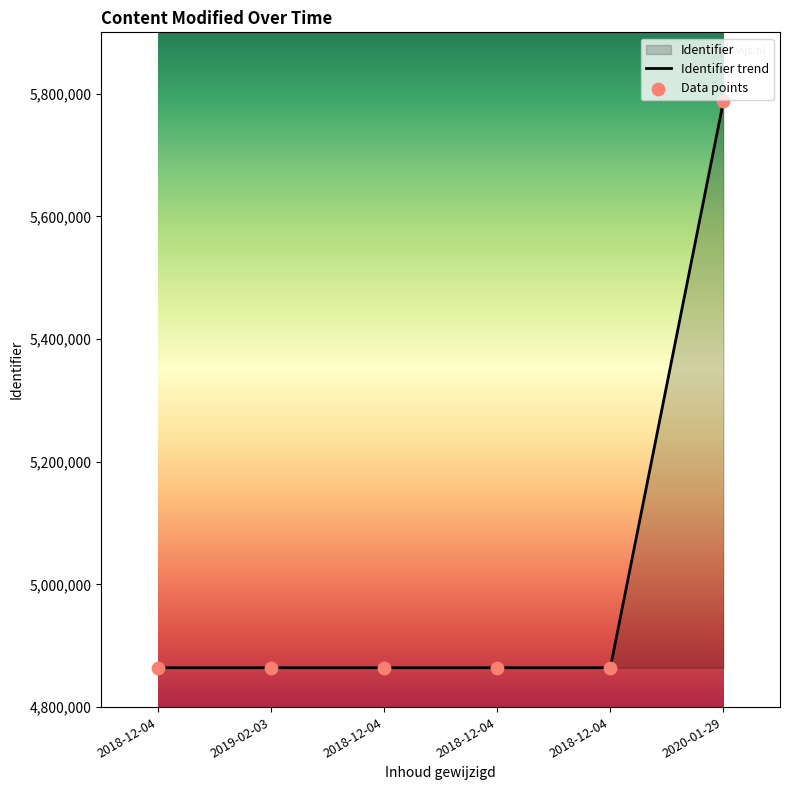

What is the change in value from 2018-12-04 to 2018-12-04?

+2